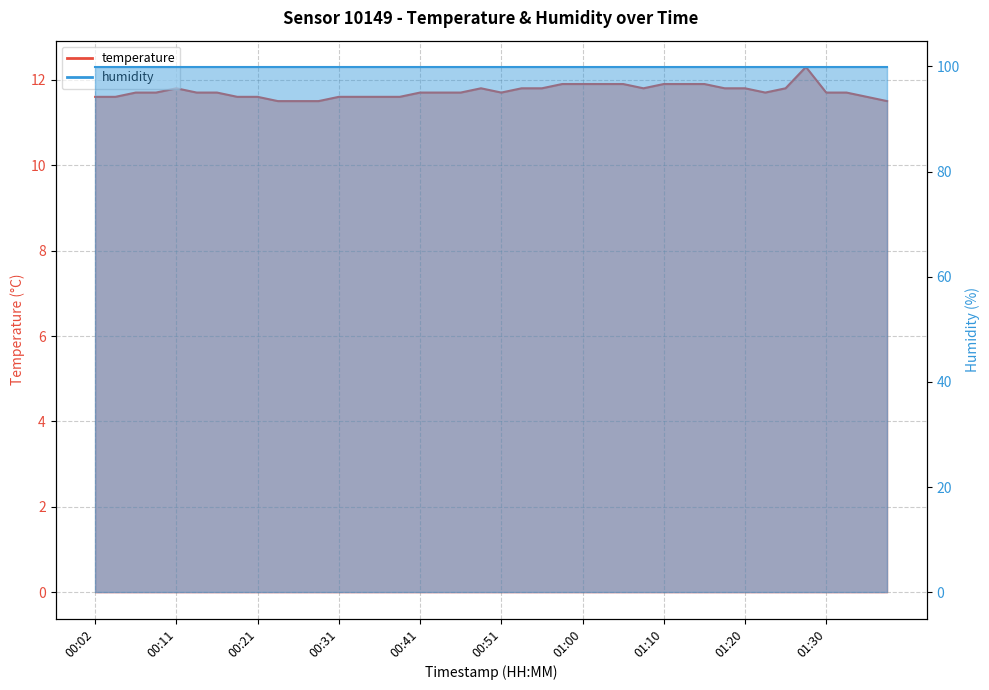

Rank the categories by value from highest to lowest.

01:27, 00:58, 01:00, 01:03, 01:05, 01:10, 01:12, 01:15, 00:11, 00:48, 00:53, 00:55, 01:08, 01:17, 01:20, 01:25, 00:07, 00:09, 00:14, 00:16, 00:41, 00:43, 00:46, 00:51, 01:22, 01:30, 01:32, 00:02, 00:04, 00:19, 00:21, 00:31, 00:33, 00:36, 00:38, 01:34, 00:24, 00:26, 00:28, 01:37